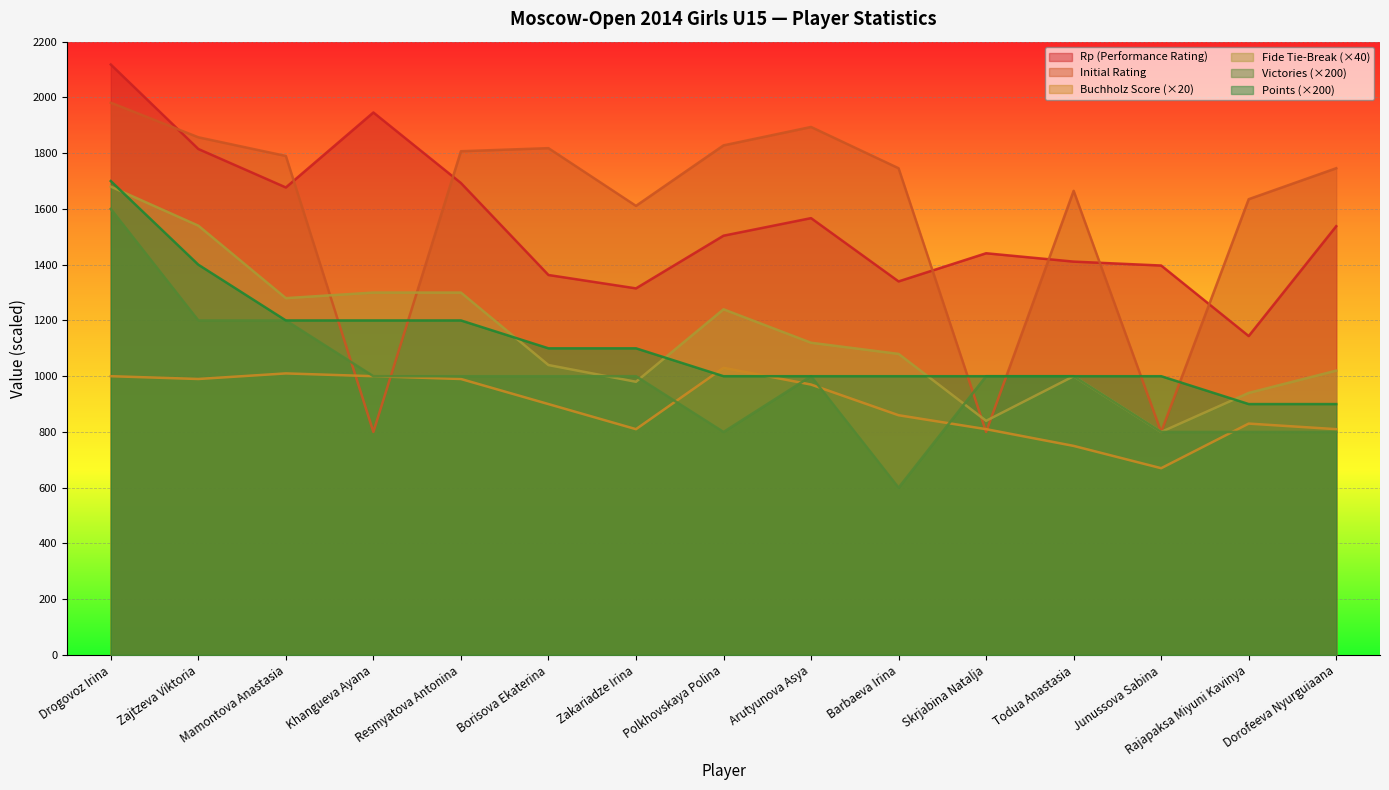

Which has a higher value, Rajapaksa Miyuni Kavinya or Arutyunova Asya?

Arutyunova Asya